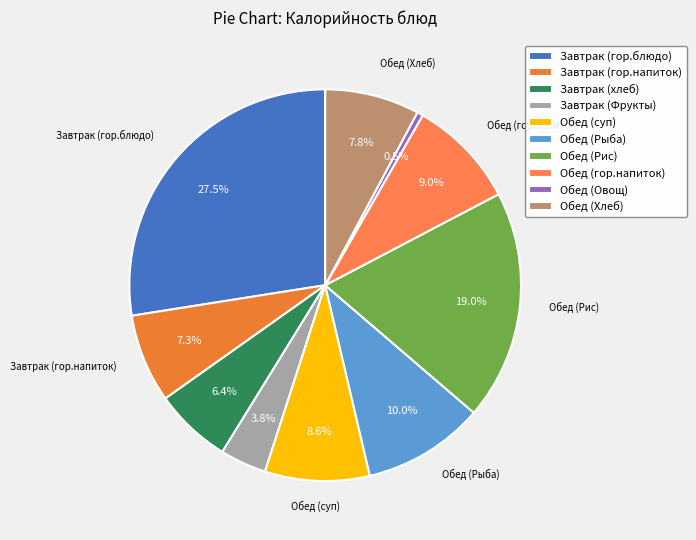

Combined, do Обед (суп) and Обед (Овощ) account for over 50%?

No